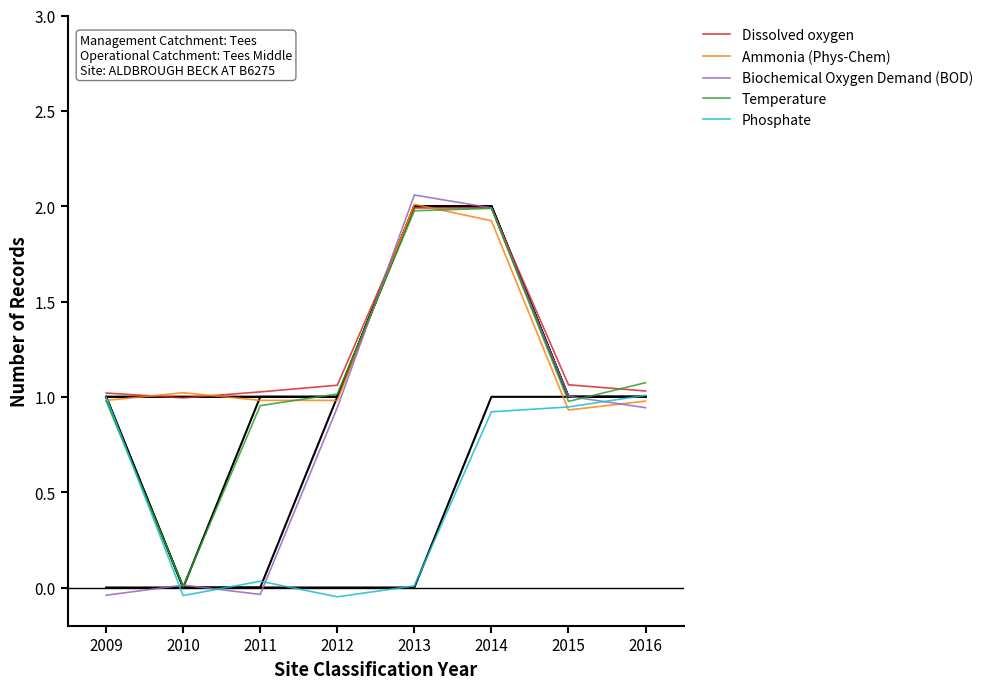

Rank the series by their maximum value, from lowest to highest.

Phosphate, Temperature, Dissolved oxygen, Ammonia (Phys-Chem), Biochemical Oxygen Demand (BOD)